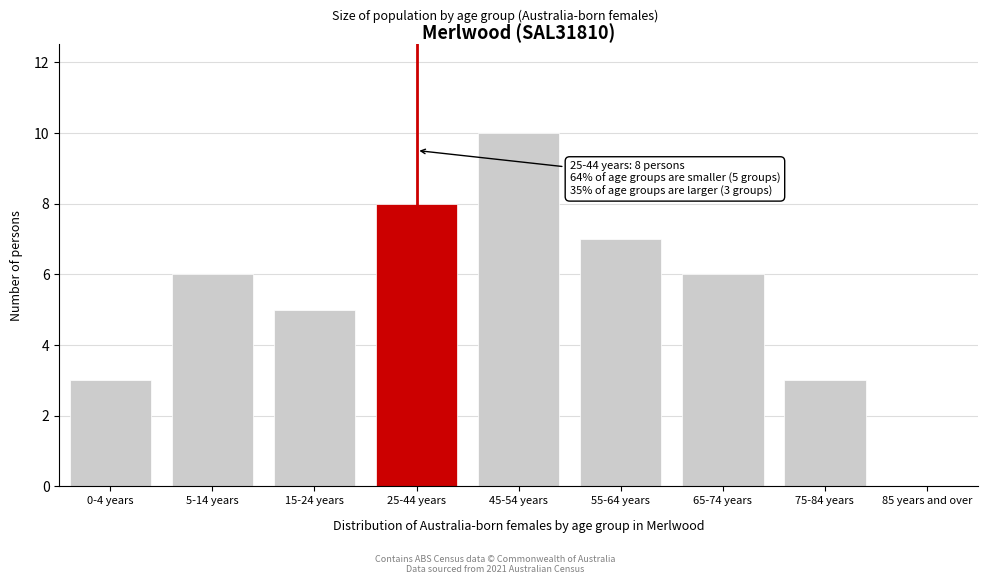

Reading left to right, list all the values displayed in this chart.

0-4 years=3	5-14 years=6	15-24 years=5	25-44 years=8	45-54 years=10	55-64 years=7	65-74 years=6	75-84 years=3	85 years and over=0